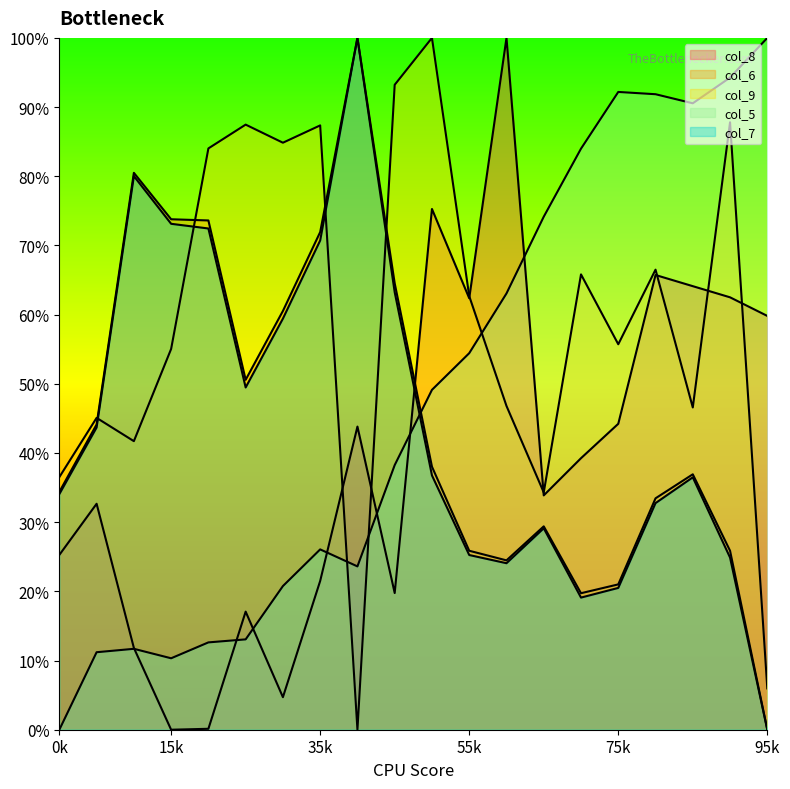

What is the spread (max minus min) of values at 1?

33.9